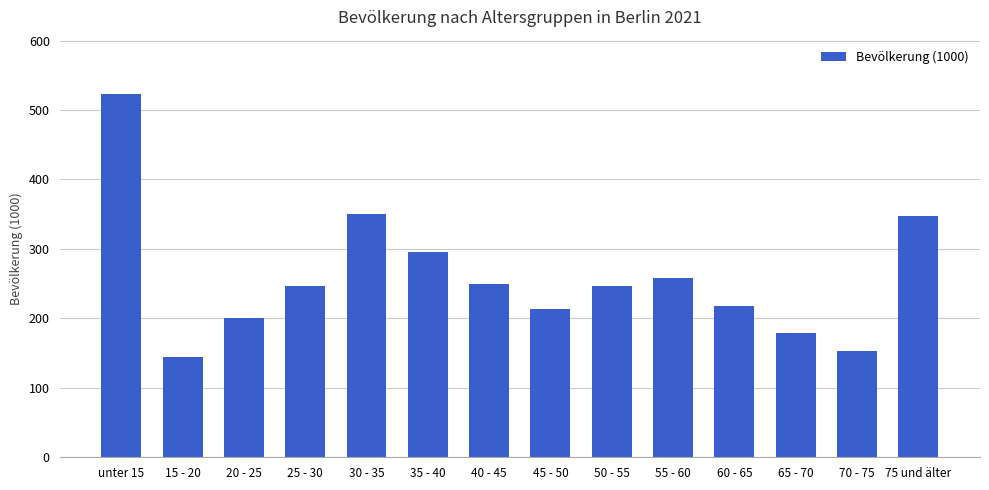

What is the maximum value shown in the chart?

522.8